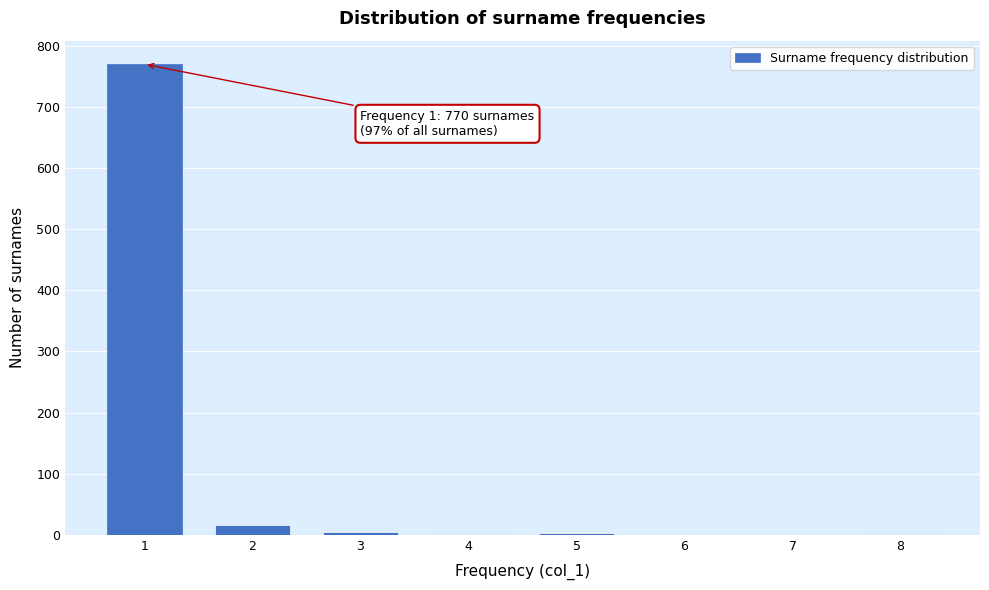

Over which range of the x-axis is the bar tallest?

0.5 to 1.5